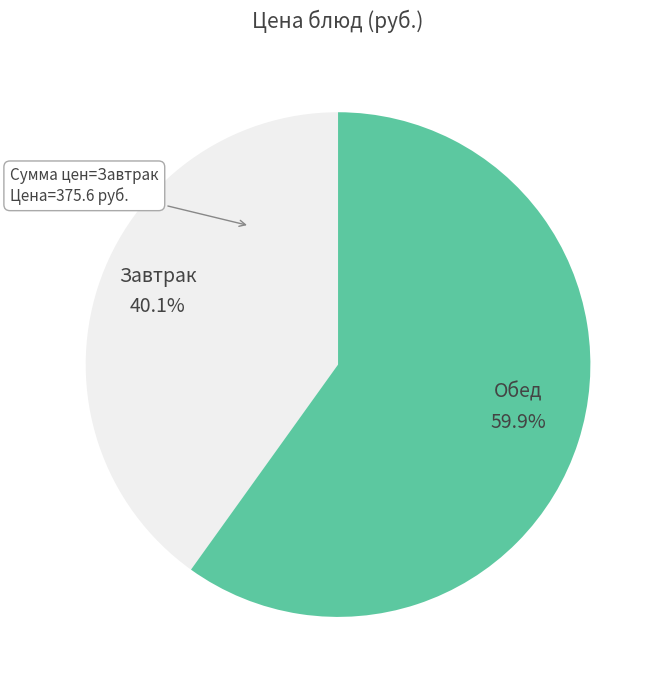

How much of the chart is everything except Завтрак?

59.9%